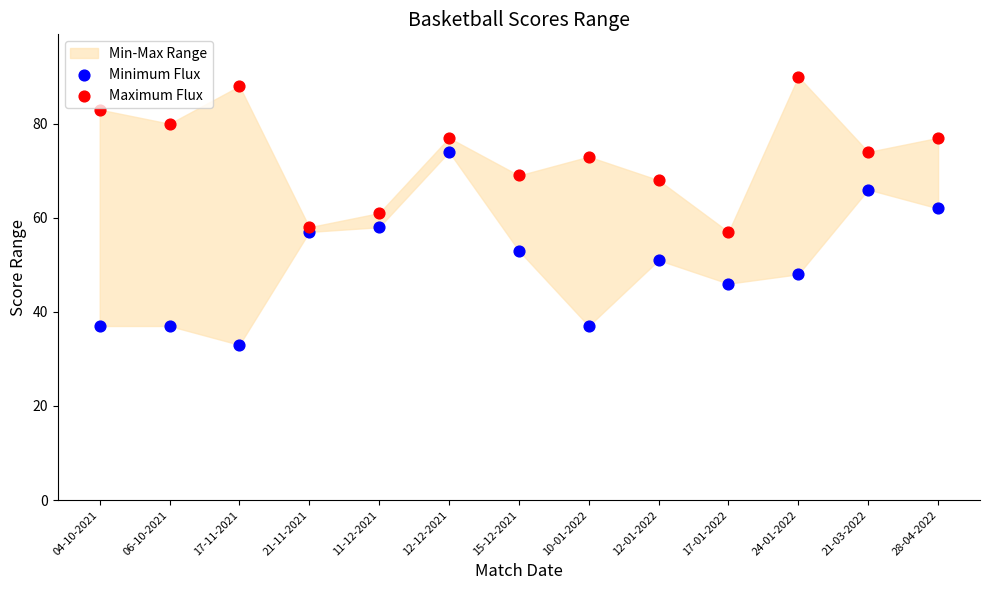

Which series has the largest Y range (max minus min)?

Minimum Flux